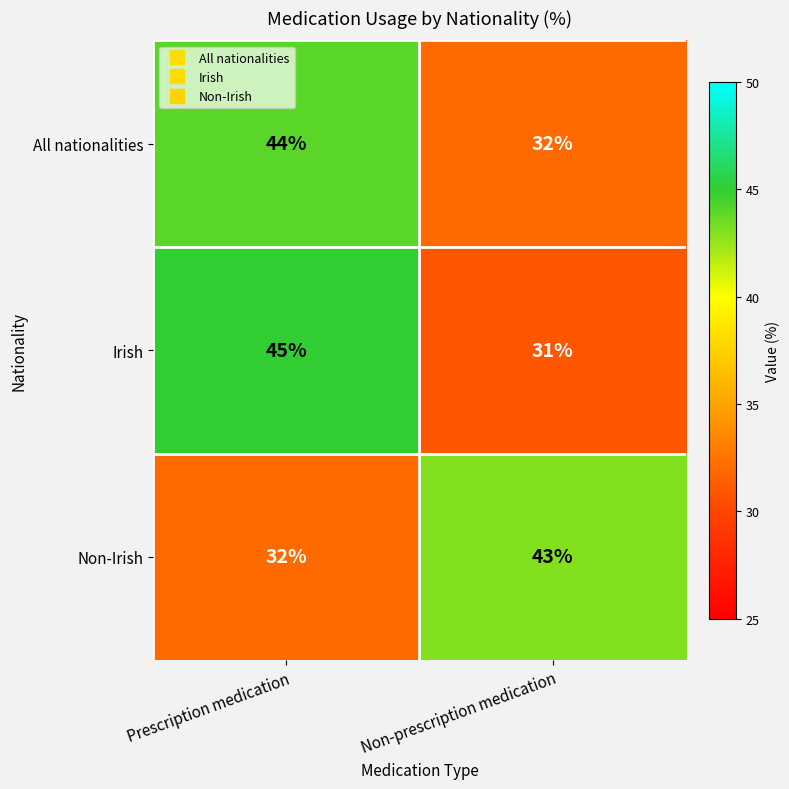

Which category has the lowest value across all series?

Non-prescription medication